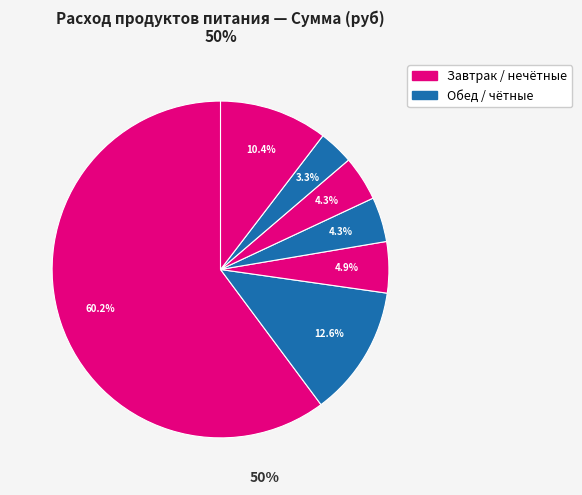

How many slices are in this pie chart?

7